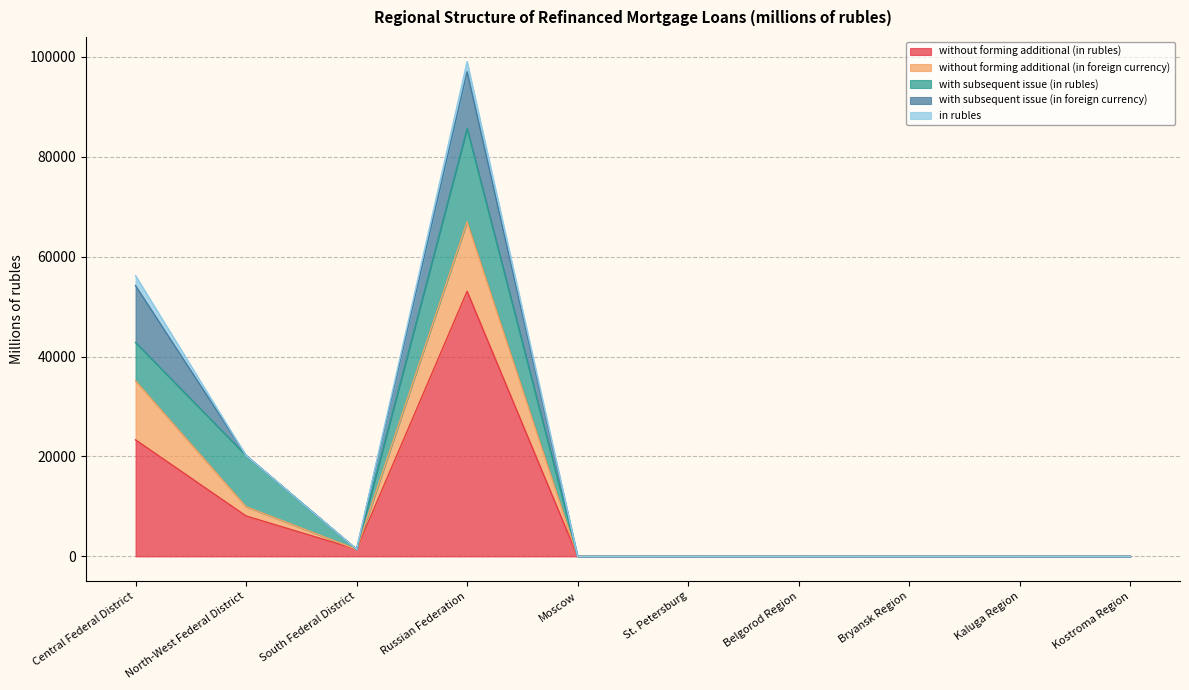

At which label is in rubles closest to 1000?

Central Federal District